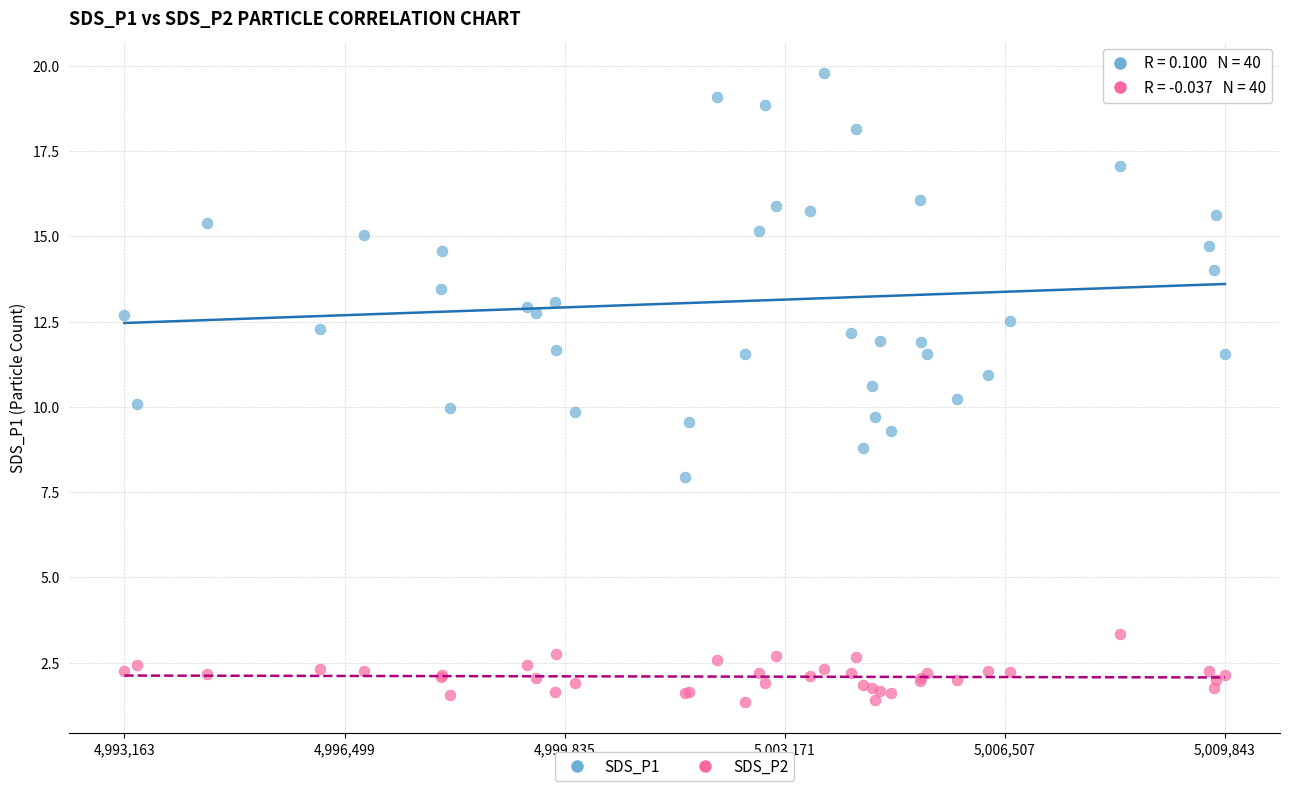

Which series reaches the maximum Y coordinate?

SDS_P1